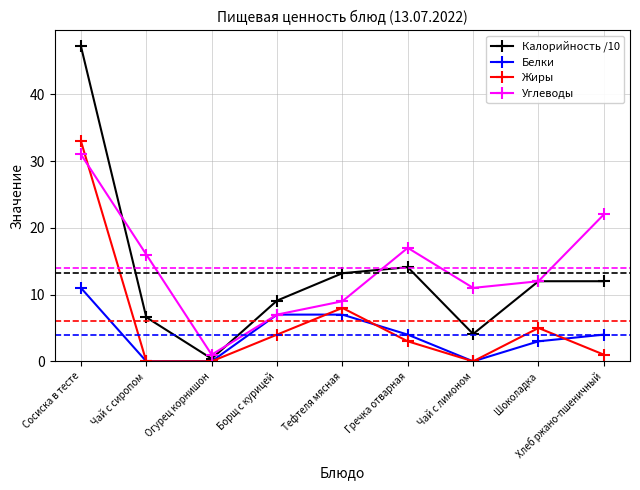

Reading left to right, transcribe all the data shown in this chart.

Калорийность /10: Сосиска в тесте=47.2	Чай с сиропом=6.6	Огурец корнишон=0.4	Борщ с курицей=9.1	Тефтеля мясная=13.2	Гречка отварная=14.1	Чай с лимоном=4.1	Шоколадка=12.0	Хлеб ржано-пшеничный=12.0
Белки: Сосиска в тесте=11.0	Чай с сиропом=0.0	Огурец корнишон=0.0	Борщ с курицей=7.0	Тефтеля мясная=7.0	Гречка отварная=4.0	Чай с лимоном=0.0	Шоколадка=3.0	Хлеб ржано-пшеничный=4.0
Жиры: Сосиска в тесте=33.0	Чай с сиропом=0.0	Огурец корнишон=0.0	Борщ с курицей=4.0	Тефтеля мясная=8.0	Гречка отварная=3.0	Чай с лимоном=0.0	Шоколадка=5.0	Хлеб ржано-пшеничный=1.0
Углеводы: Сосиска в тесте=31.0	Чай с сиропом=16.0	Огурец корнишон=1.0	Борщ с курицей=7.0	Тефтеля мясная=9.0	Гречка отварная=17.0	Чай с лимоном=11.0	Шоколадка=12.0	Хлеб ржано-пшеничный=22.0